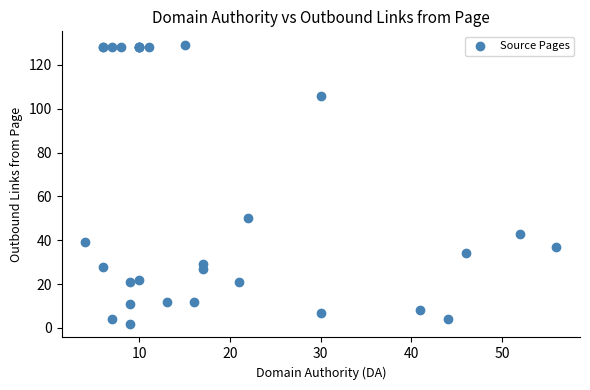

What Y value in the scatter plot is closest to 65?

50